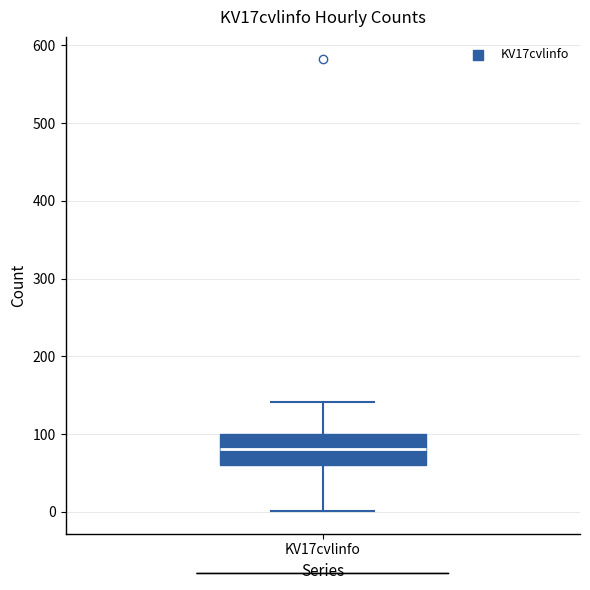

Read this box plot against the y-axis: the position of the median line, the range covered by the box, and the ends of both whiskers. The values are not printed on the chart, so give them approximately, as read against the axis.

median 80, box 60 to 100, whiskers 0 to 140